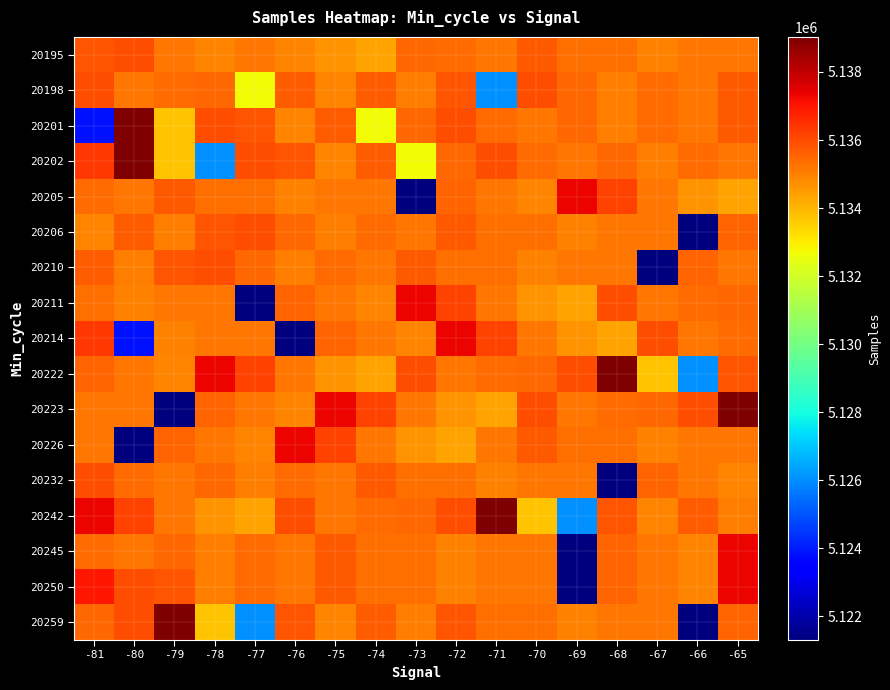

Reading left to right, transcribe all the data shown in this chart.

20195: -81=5135782	-80=5135931	-79=5135169	-78=5134921	-77=5135220	-76=5134923	-75=5134614	-74=5134393	-73=5135454	-72=5135381	-71=5135185	-70=5135738	-69=5135315	-68=5135327	-67=5134988	-66=5135196	-65=5135169
20198: -81=5135927	-80=5135175	-79=5135407	-78=5135491	-77=5132713	-76=5135674	-75=5134933	-74=5135656	-73=5135036	-72=5135782	-71=5126021	-70=5135931	-69=5135454	-68=5135051	-67=5135381	-66=5135185	-65=5135738
20201: -81=5123808	-80=5139030	-79=5133728	-78=5135931	-77=5135782	-76=5134933	-75=5135674	-74=5132713	-73=5135491	-72=5135925	-71=5135407	-70=5135175	-69=5135454	-68=5135051	-67=5135381	-66=5135185	-65=5135738
20202: -81=5136383	-80=5139030	-79=5133728	-78=5126021	-77=5135931	-76=5135782	-75=5134933	-74=5135674	-73=5132713	-72=5135491	-71=5135925	-70=5135407	-69=5135175	-68=5135454	-67=5135051	-66=5135381	-65=5135185
20205: -81=5135381	-80=5135185	-79=5135738	-78=5135315	-77=5135327	-76=5134988	-75=5135196	-74=5135169	-73=5121313	-72=5135545	-71=5135220	-70=5134923	-69=5137366	-68=5136154	-67=5135217	-66=5134614	-65=5134393
20206: -81=5134933	-80=5135656	-79=5135036	-78=5135782	-77=5135931	-76=5135454	-75=5135051	-74=5135381	-73=5135185	-72=5135738	-71=5135315	-70=5135327	-69=5134988	-68=5135196	-67=5135169	-66=5121313	-65=5135545
20210: -81=5135656	-80=5135036	-79=5135782	-78=5135931	-77=5135454	-76=5135051	-75=5135381	-74=5135185	-73=5135738	-72=5135315	-71=5135327	-70=5134988	-69=5135196	-68=5135169	-67=5121313	-66=5135545	-65=5135220
20211: -81=5135327	-80=5134988	-79=5135196	-78=5135169	-77=5121313	-76=5135545	-75=5135220	-74=5134923	-73=5137366	-72=5136154	-71=5135217	-70=5134614	-69=5134393	-68=5135931	-67=5135175	-66=5135407	-65=5135491
20214: -81=5136383	-80=5123808	-79=5134988	-78=5135196	-77=5135169	-76=5121313	-75=5135545	-74=5135220	-73=5134923	-72=5137366	-71=5136154	-70=5135217	-69=5134614	-68=5134393	-67=5135931	-66=5135175	-65=5135407
20222: -81=5135545	-80=5135220	-79=5134923	-78=5137366	-77=5136154	-76=5135217	-75=5134614	-74=5134393	-73=5135931	-72=5135175	-71=5135407	-70=5135491	-69=5135925	-68=5139030	-67=5133728	-66=5126021	-65=5135782
20223: -81=5135196	-80=5135169	-79=5121313	-78=5135545	-77=5135220	-76=5134923	-75=5137366	-74=5136154	-73=5135217	-72=5134614	-71=5134393	-70=5135931	-69=5135175	-68=5135407	-67=5135491	-66=5135925	-65=5139030
20226: -81=5135169	-80=5121313	-79=5135545	-78=5135220	-77=5134923	-76=5137366	-75=5136154	-74=5135217	-73=5134614	-72=5134393	-71=5135185	-70=5135738	-69=5135315	-68=5135327	-67=5134988	-66=5135196	-65=5135169
20232: -81=5135925	-80=5135407	-79=5135175	-78=5135454	-77=5135051	-76=5135381	-75=5135185	-74=5135738	-73=5135315	-72=5135327	-71=5134988	-70=5135196	-69=5135169	-68=5121313	-67=5135545	-66=5135220	-65=5134923
20242: -81=5137366	-80=5136154	-79=5135217	-78=5134614	-77=5134393	-76=5135931	-75=5135175	-74=5135407	-73=5135491	-72=5135925	-71=5139030	-70=5133728	-69=5126021	-68=5135782	-67=5134933	-66=5135656	-65=5135036
20245: -81=5135407	-80=5135175	-79=5135454	-78=5135051	-77=5135381	-76=5135185	-75=5135738	-74=5135315	-73=5135327	-72=5134988	-71=5135196	-70=5135169	-69=5121313	-68=5135545	-67=5135220	-66=5134923	-65=5137366
20250: -81=5137008	-80=5135931	-79=5135782	-78=5135051	-77=5135381	-76=5135185	-75=5135738	-74=5135315	-73=5135327	-72=5134988	-71=5135196	-70=5135169	-69=5121313	-68=5135545	-67=5135220	-66=5134923	-65=5137366
20259: -81=5135491	-80=5135925	-79=5139030	-78=5133728	-77=5126021	-76=5135782	-75=5134933	-74=5135656	-73=5135036	-72=5135782	-71=5135315	-70=5135327	-69=5134988	-68=5135196	-67=5135169	-66=5121313	-65=5135545